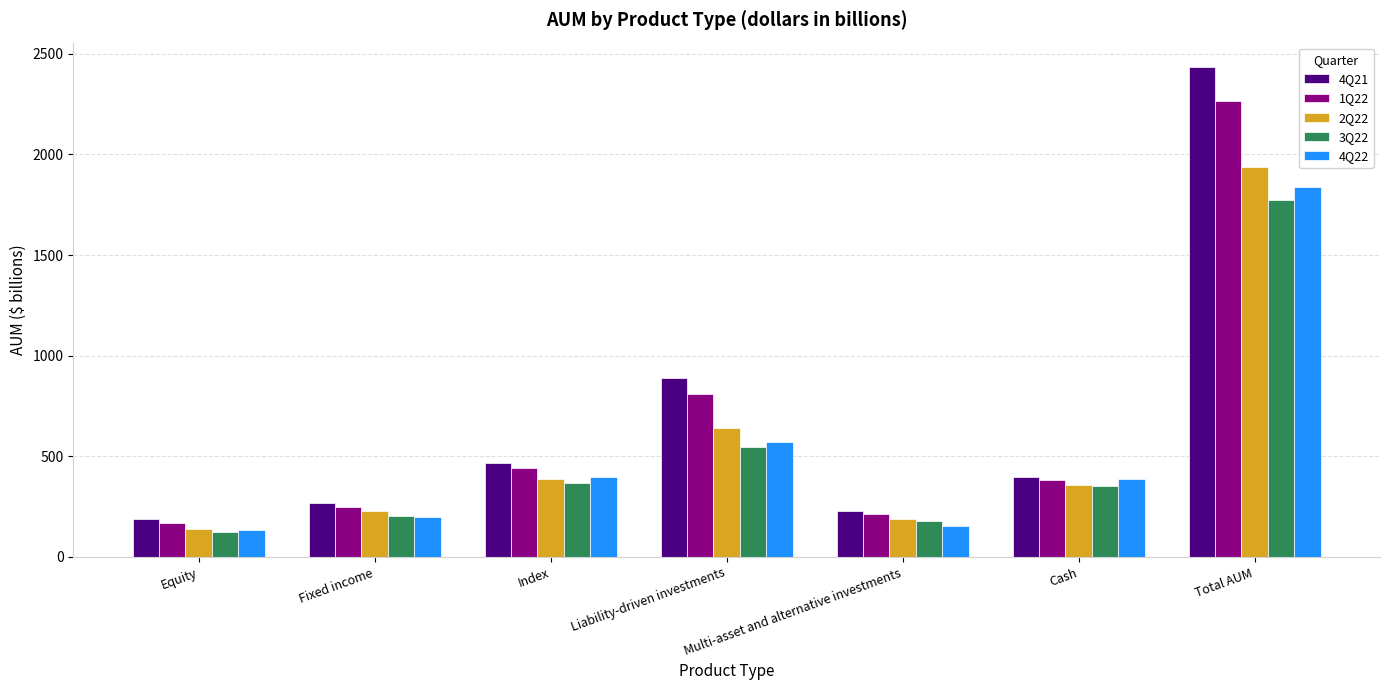

Where does the 3Q22 series first go above 353?

Index